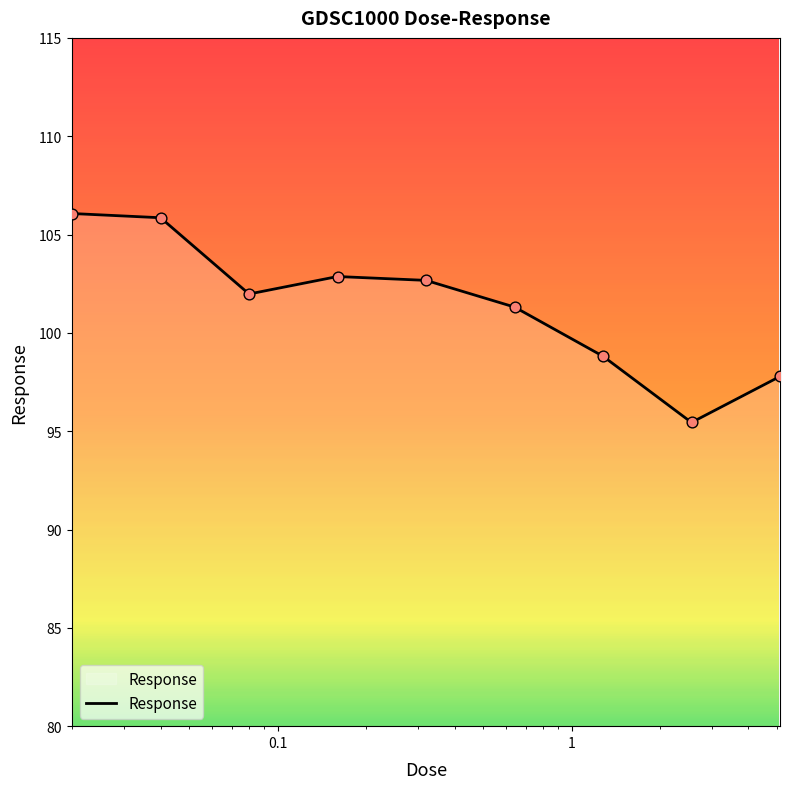

What is the difference between the maximum and minimum values?

10.6